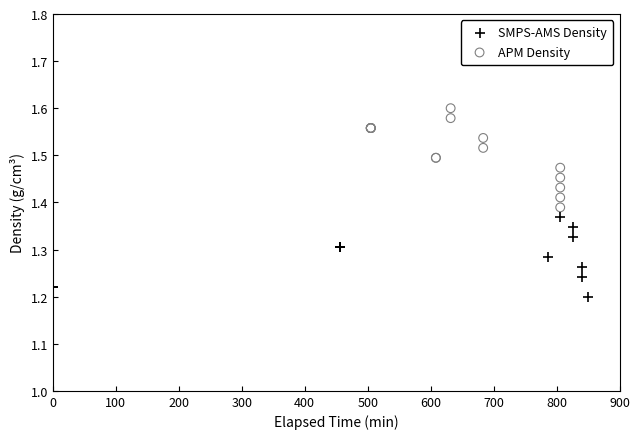

Which series contains the lowest Y value?

SMPS-AMS Density